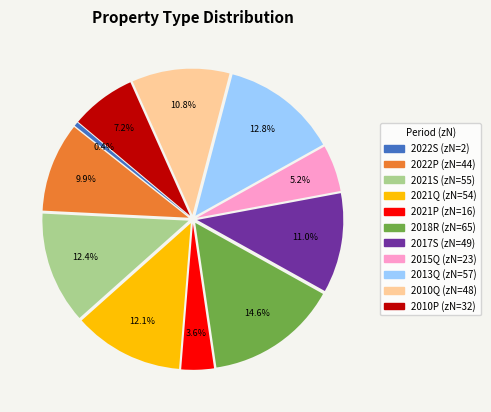

Is there any slice that represents more than half of the pie?

No